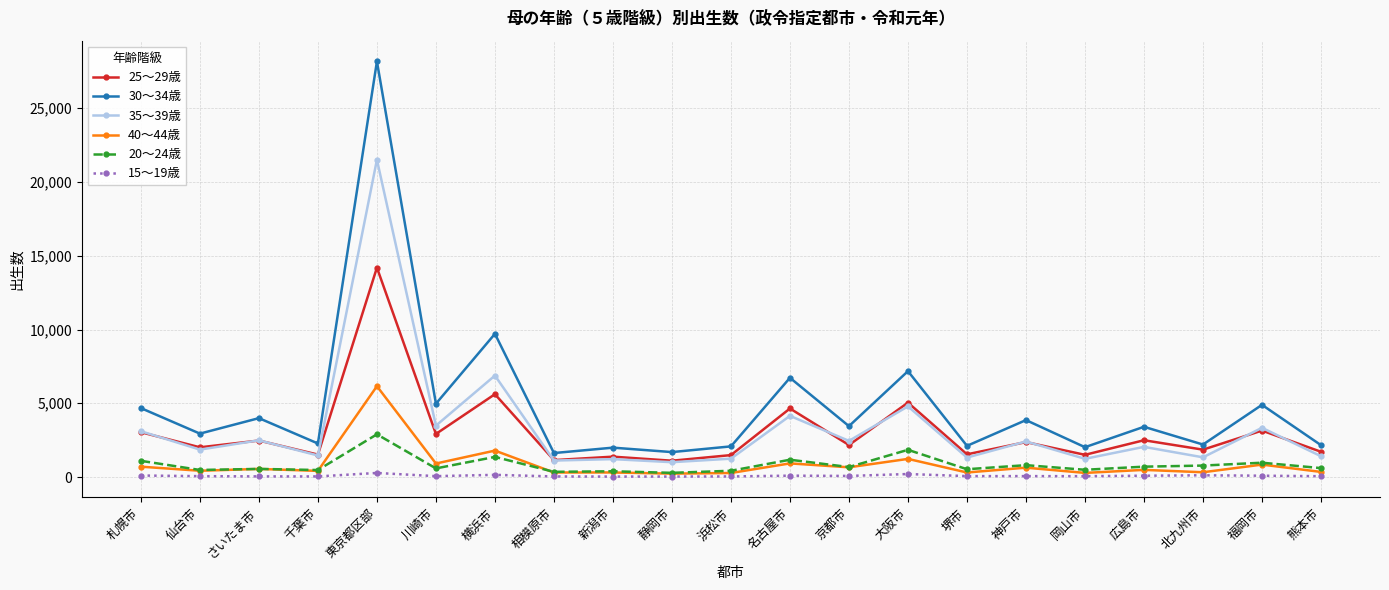

What are all the series names shown in the legend?

25～29歳, 30～34歳, 35～39歳, 40～44歳, 20～24歳, 15～19歳